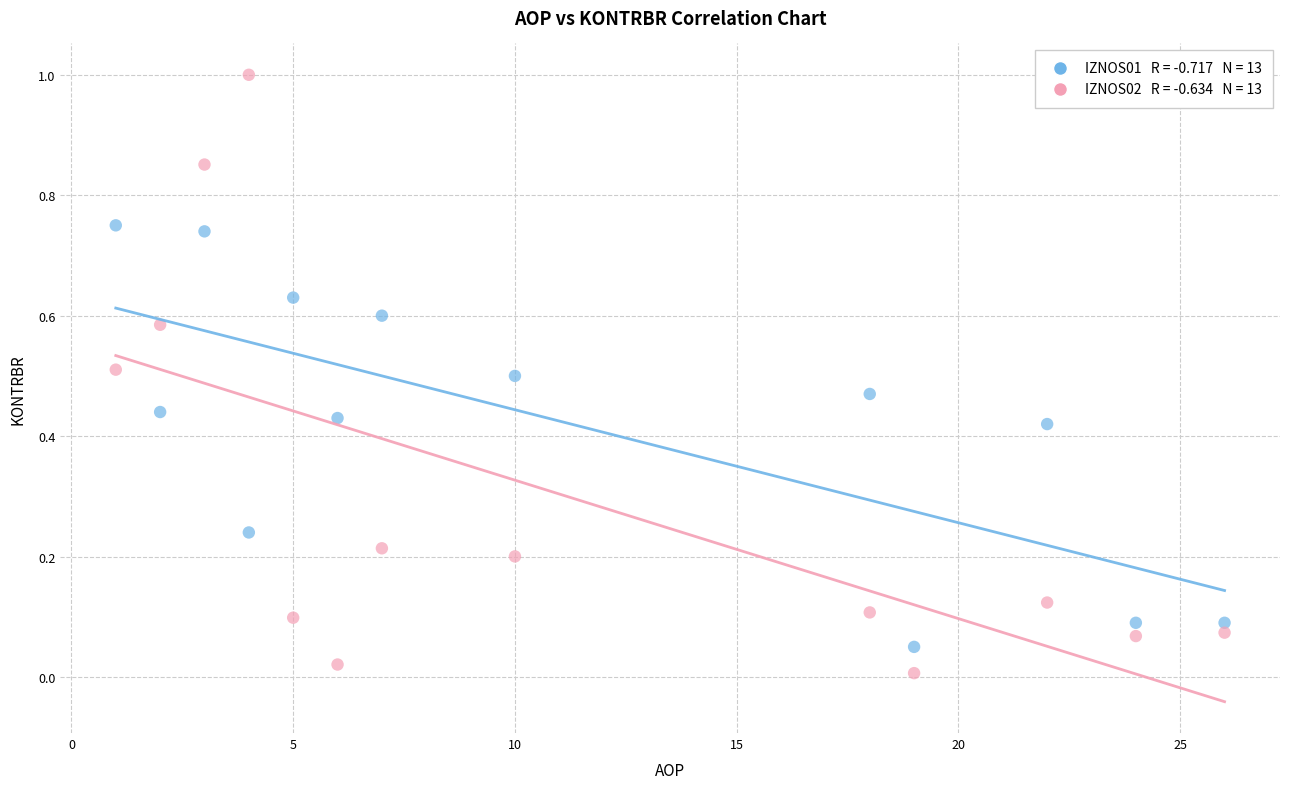

Across all data points, what is the range of Y values (max minus min)?

1.0